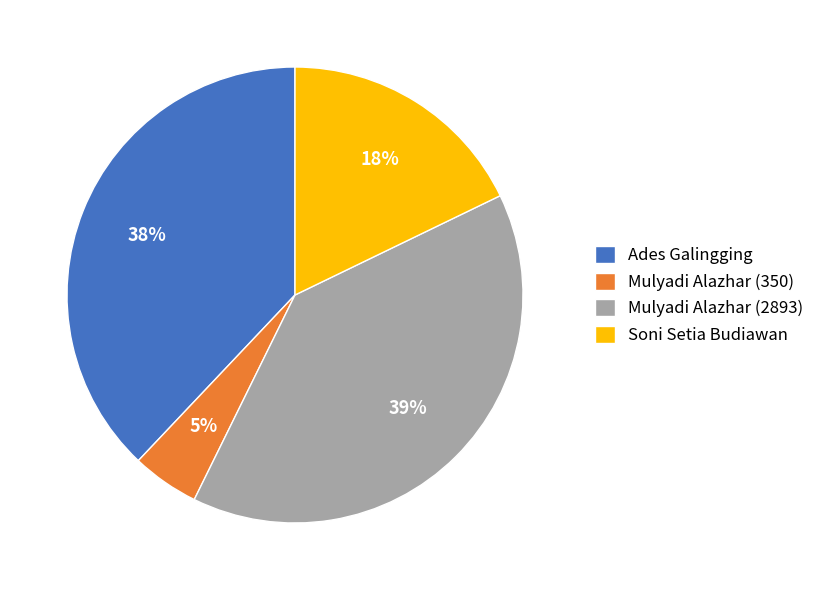

Between Soni Setia Budiawan and Ades Galingging, which is larger?

Ades Galingging